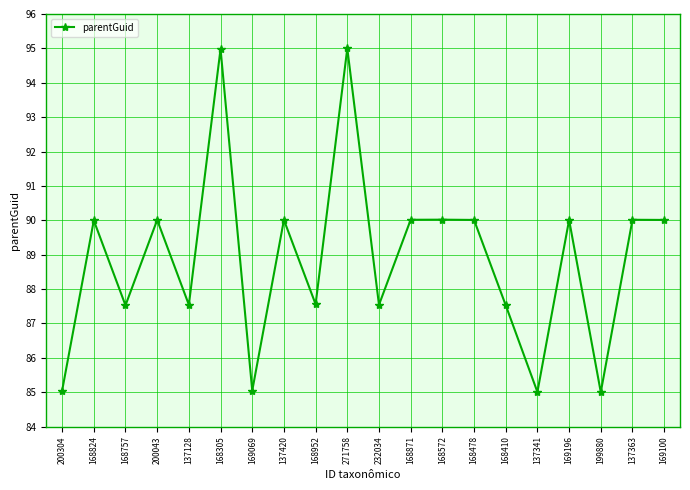

Where is the first local maximum?

168824